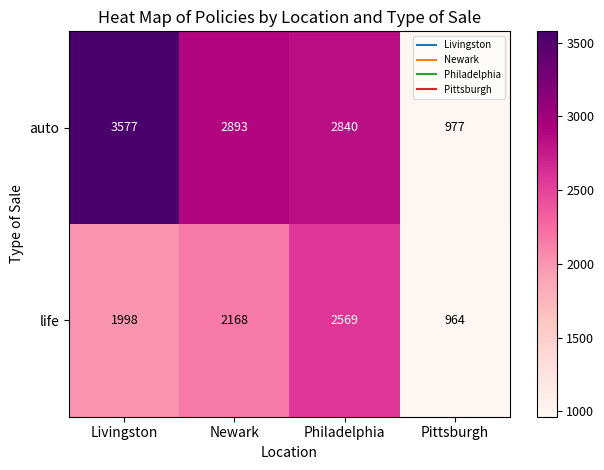

The value of auto at Philadelphia is 2840. True or false?

True